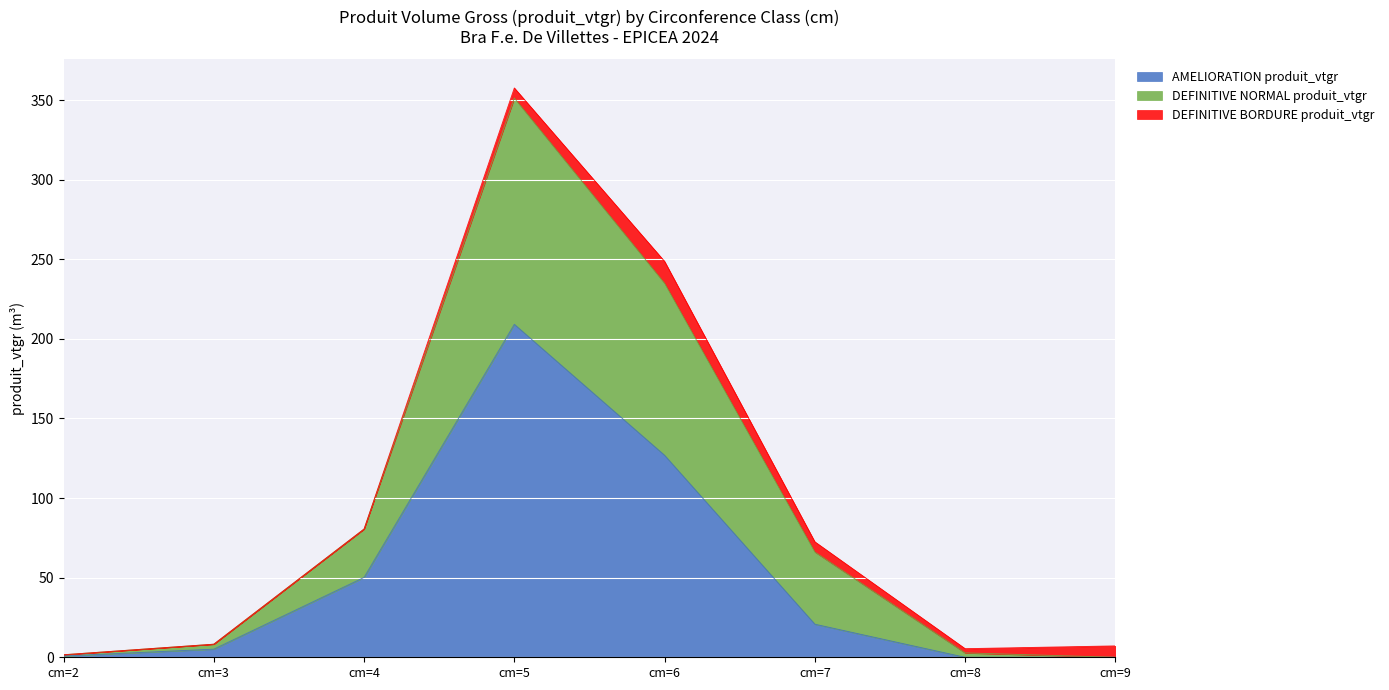

How many lines are shown in the chart?

3